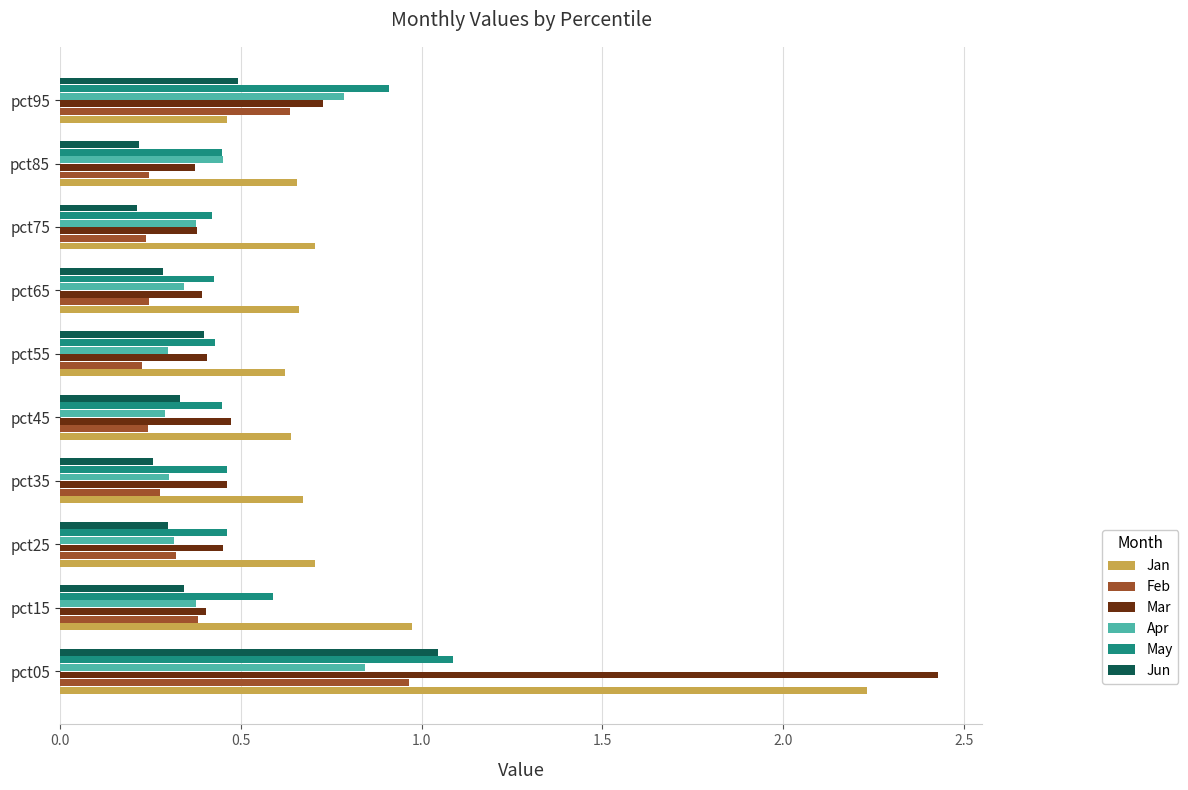

What is the difference between the maximum and second lowest values in the Jan series?

1.6